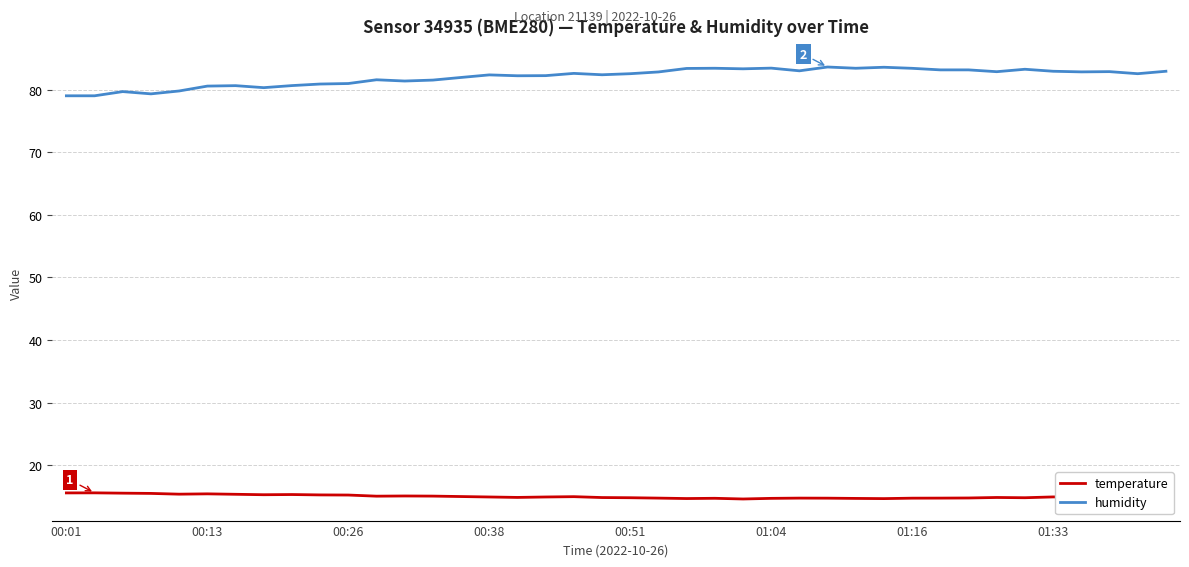

In temperature, how many points are higher than both neighbors (excluding endpoints)?

10